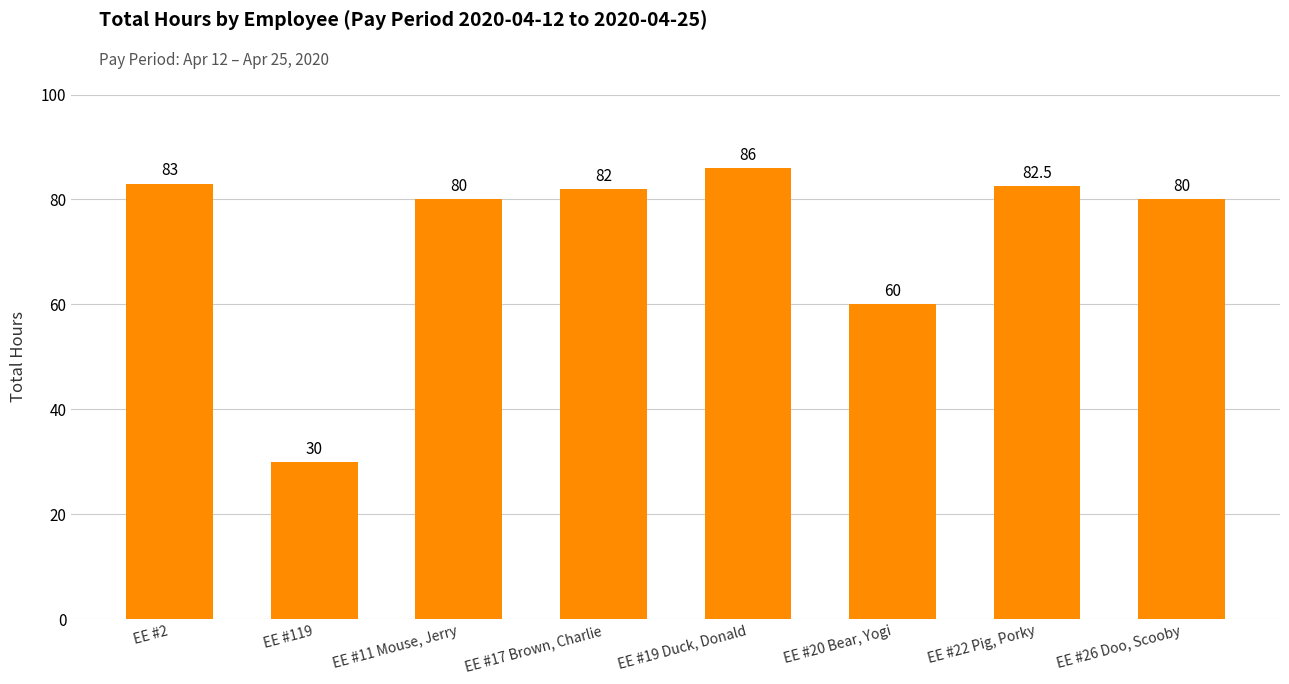

What is the difference between the values at EE #26 Doo, Scooby and EE #20 Bear, Yogi?

20.0